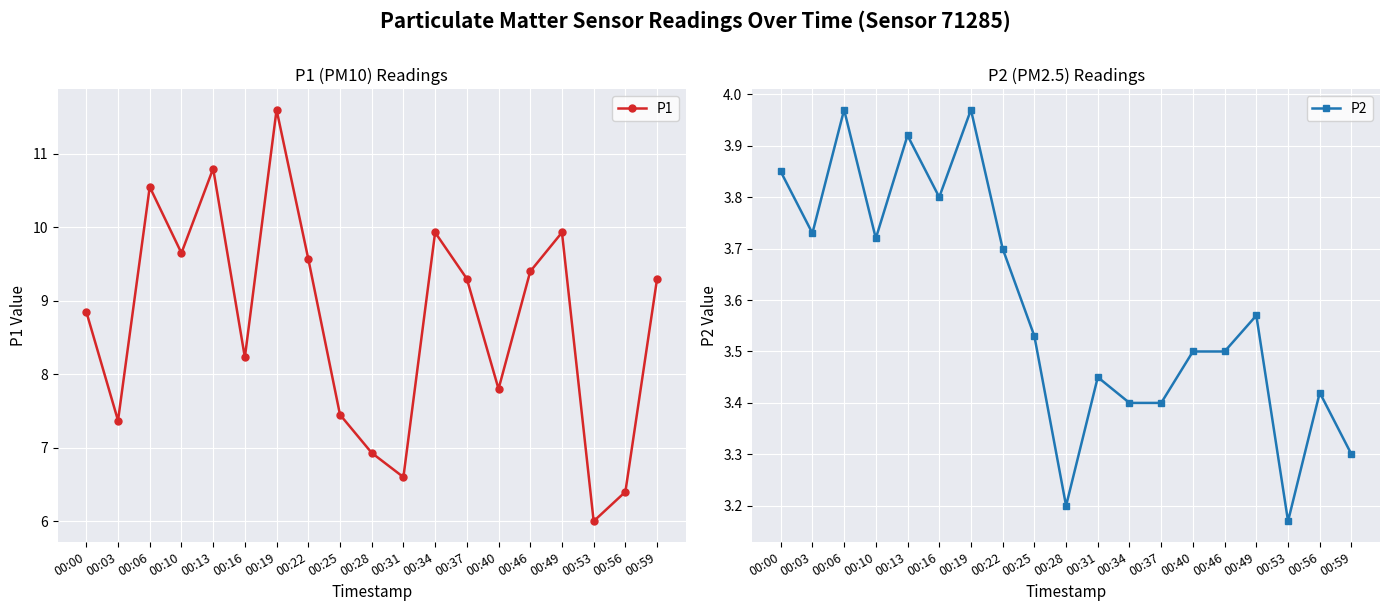

Which series has the largest total across all categories?

P1